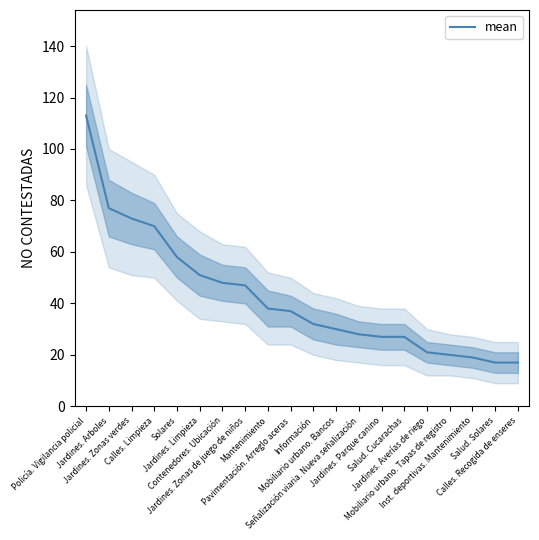

At which label is the value closest to 65?

Calles. Limpieza